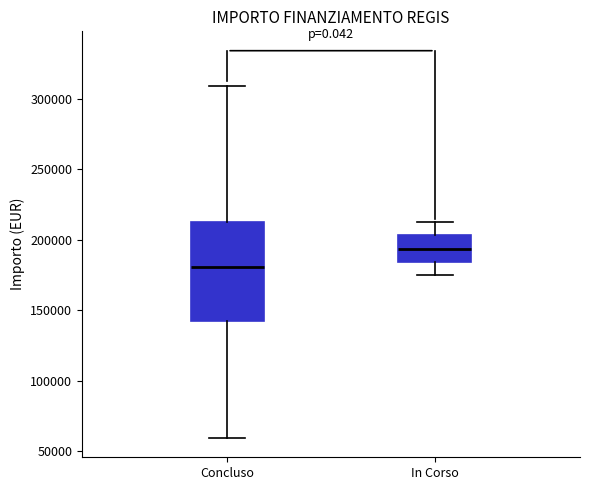

Reading left to right, transcribe this box plot: for each box, give where its median line is, the range the box spans, and where its two whiskers end, as read against the y-axis. The values are not printed on the chart, so give them approximately, as read against the axis.

Concluso: median 180000, box 145000 to 210000, whiskers 60000 to 310000
In Corso: median 195000, box 185000 to 205000, whiskers 175000 to 210000